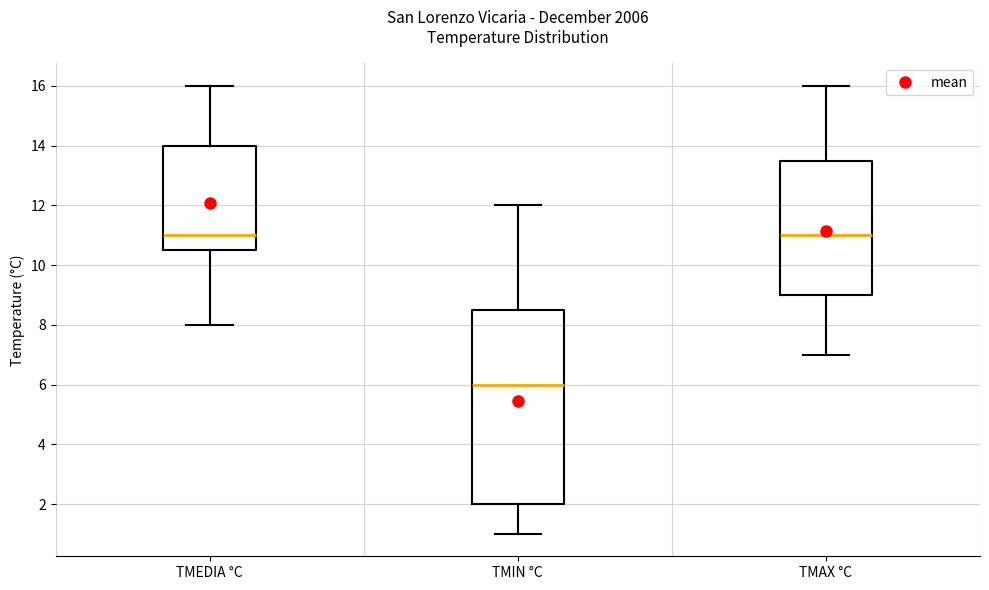

Reading left to right, transcribe this box plot: for each box, give where its median line is, the range the box spans, and where its two whiskers end, as read against the y-axis. The values are not printed on the chart, so give them approximately, as read against the axis.

TMEDIA °C: median 11.0, box 10.6 to 14.0, whiskers 8.0 to 16.0
TMIN °C: median 6.0, box 2.0 to 8.6, whiskers 1.0 to 12.0
TMAX °C: median 11.0, box 9.0 to 13.6, whiskers 7.0 to 16.0